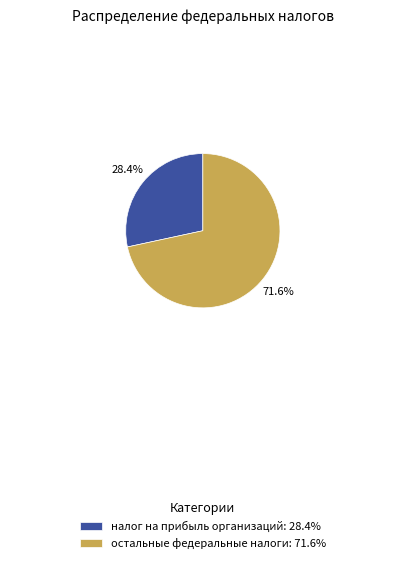

To the nearest percent, what is the difference between the largest and smallest slice percentages?

43%